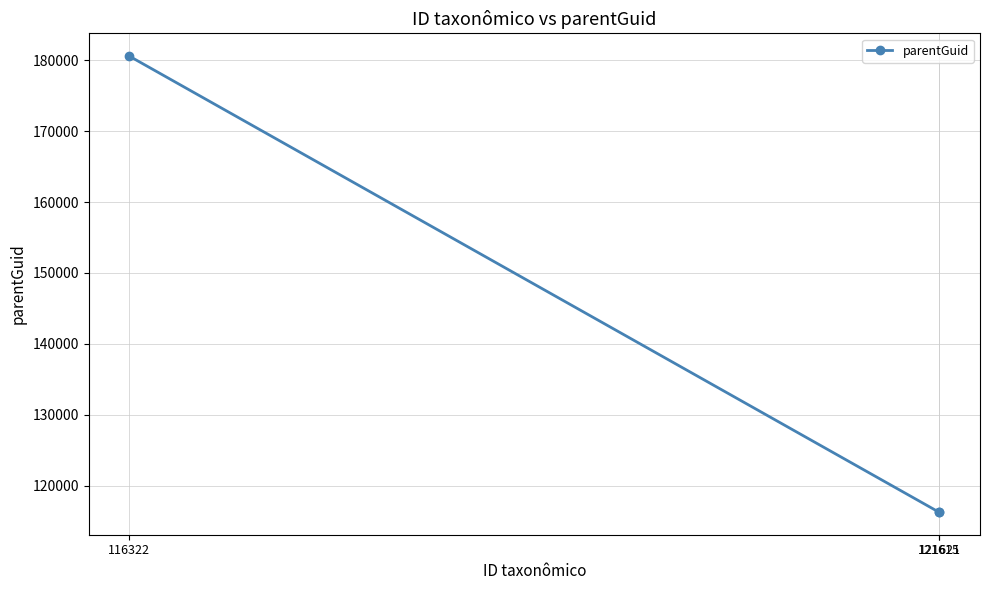

Does the chart have visible grid lines?

Yes